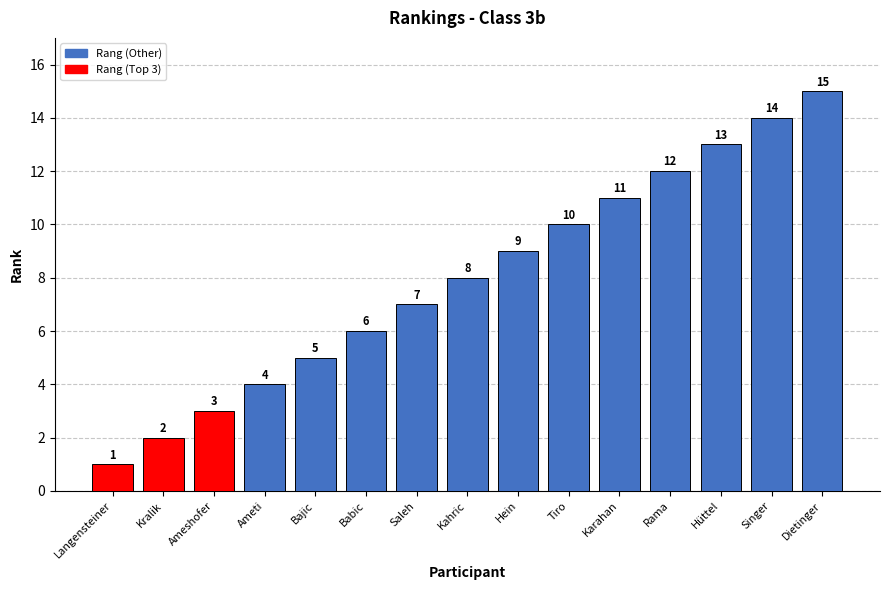

At which label is the value closest to 8?

Kahric